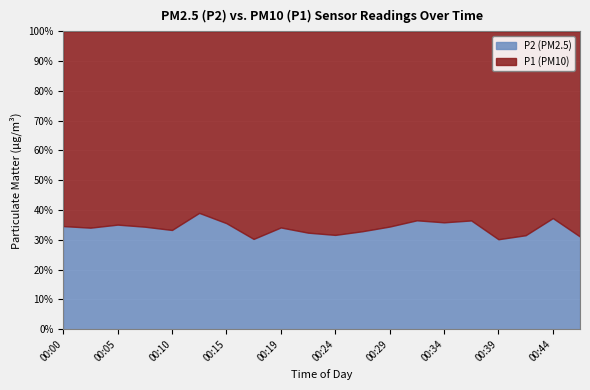

True or false: P2 has more than 0 interior local peaks.

True